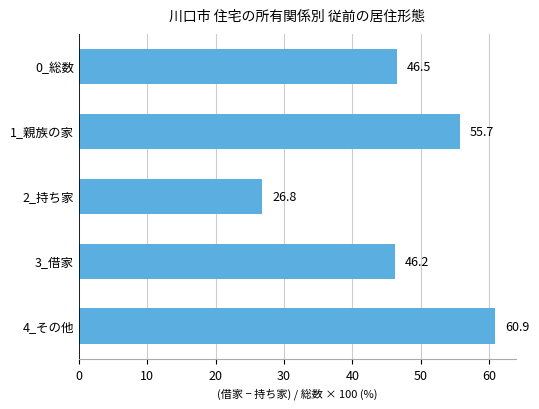

At which label is the value closest to 43?

3_借家